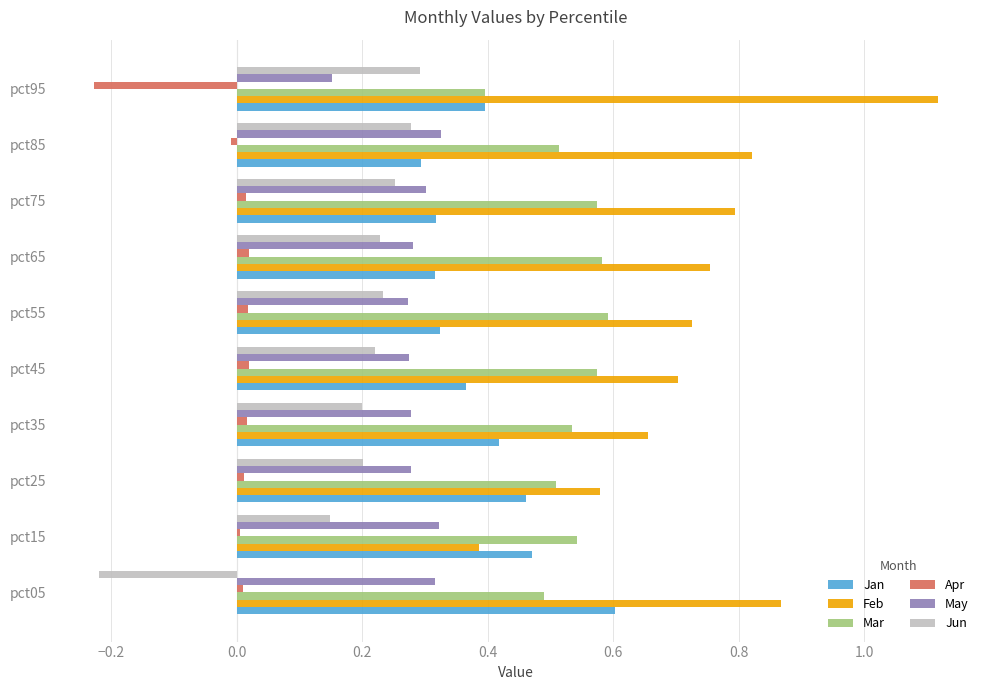

Which series has the widest spread of values?

Feb